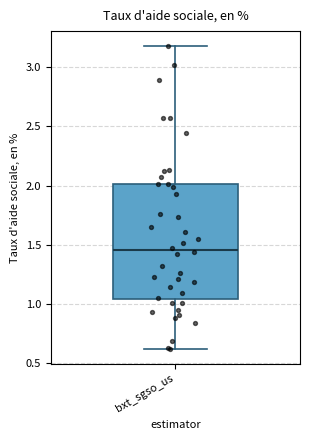

Read this box plot against the y-axis: the position of the median line, the range covered by the box, and the ends of both whiskers. The values are not printed on the chart, so give them approximately, as read against the axis.

median 1.45, box 1.05 to 2.00, whiskers 0.60 to 3.20